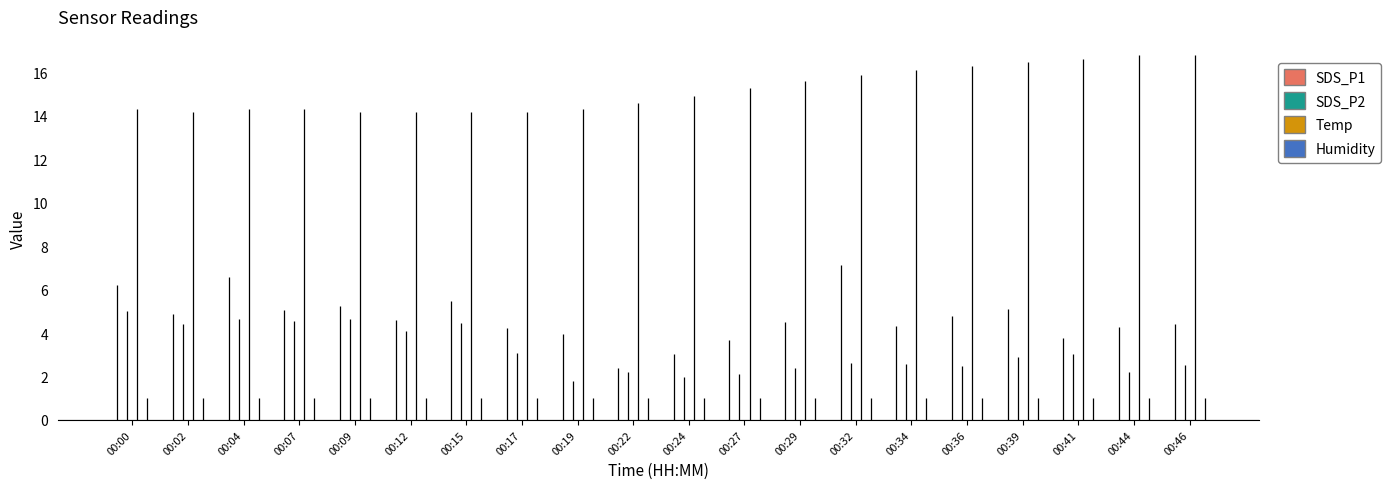

Read the SDS_P1 value at 00:46.

4.4